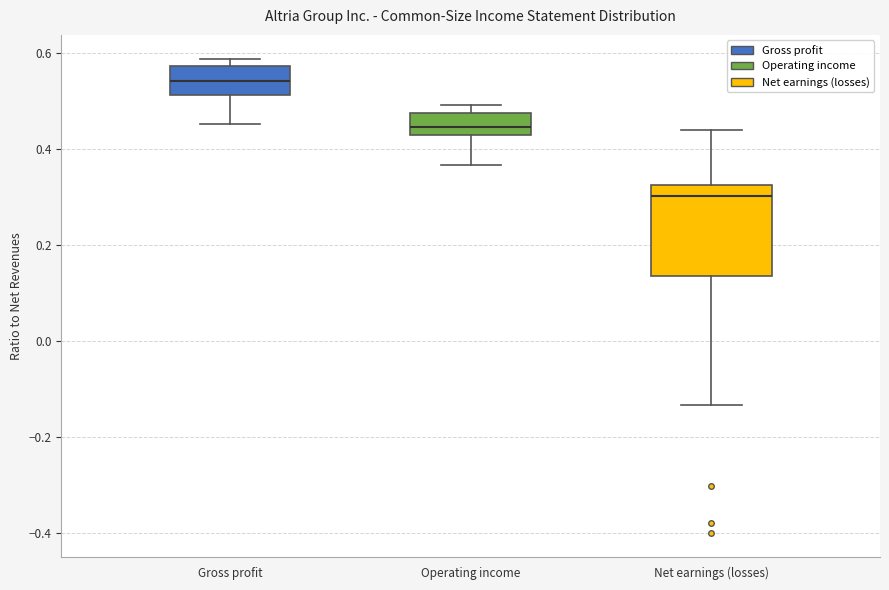

Where is the lower edge of the box for Net earnings (losses) on the y-axis? The values are not printed on the chart, so give them approximately, as read against the axis.

0.14